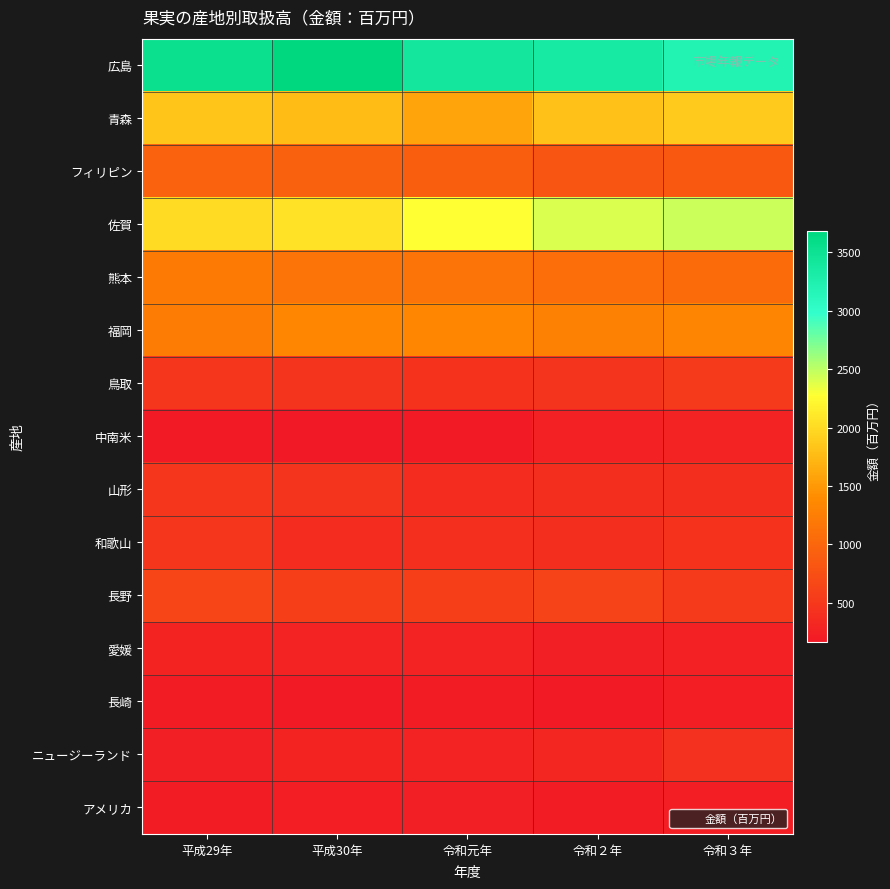

Reading left to right, list all the values displayed in this chart.

広島: 平成29年=3535	平成30年=3684	令和元年=3401	令和２年=3355	令和３年=3208
青森: 平成29年=1839	平成30年=1772	令和元年=1589	令和２年=1808	令和３年=1872
フィリピン: 平成29年=954	平成30年=949	令和元年=914	令和２年=824	令和３年=845
佐賀: 平成29年=2005	平成30年=2060	令和元年=2277	令和２年=2393	令和３年=2451
熊本: 平成29年=1219	平成30年=1143	令和元年=1139	令和２年=1074	令和３年=1054
福岡: 平成29年=1250	平成30年=1335	令和元年=1342	令和２年=1294	令和３年=1333
鳥取: 平成29年=475	平成30年=458	令和元年=455	令和２年=462	令和３年=515
中南米: 平成29年=190	平成30年=167	令和元年=185	令和２年=253	令和３年=272
山形: 平成29年=475	平成30年=464	令和元年=383	令和２年=388	令和３年=393
和歌山: 平成29年=480	平成30年=383	令和元年=406	令和２年=397	令和３年=454
長野: 平成29年=635	平成30年=576	令和元年=568	令和２年=623	令和３年=511
愛媛: 平成29年=282	平成30年=274	令和元年=270	令和２年=241	令和３年=251
長崎: 平成29年=206	平成30年=194	令和元年=217	令和２年=192	令和３年=231
ニュージーランド: 平成29年=239	平成30年=287	令和元年=274	令和２年=312	令和３年=424
アメリカ: 平成29年=216	平成30年=227	令和元年=247	令和２年=204	令和３年=223